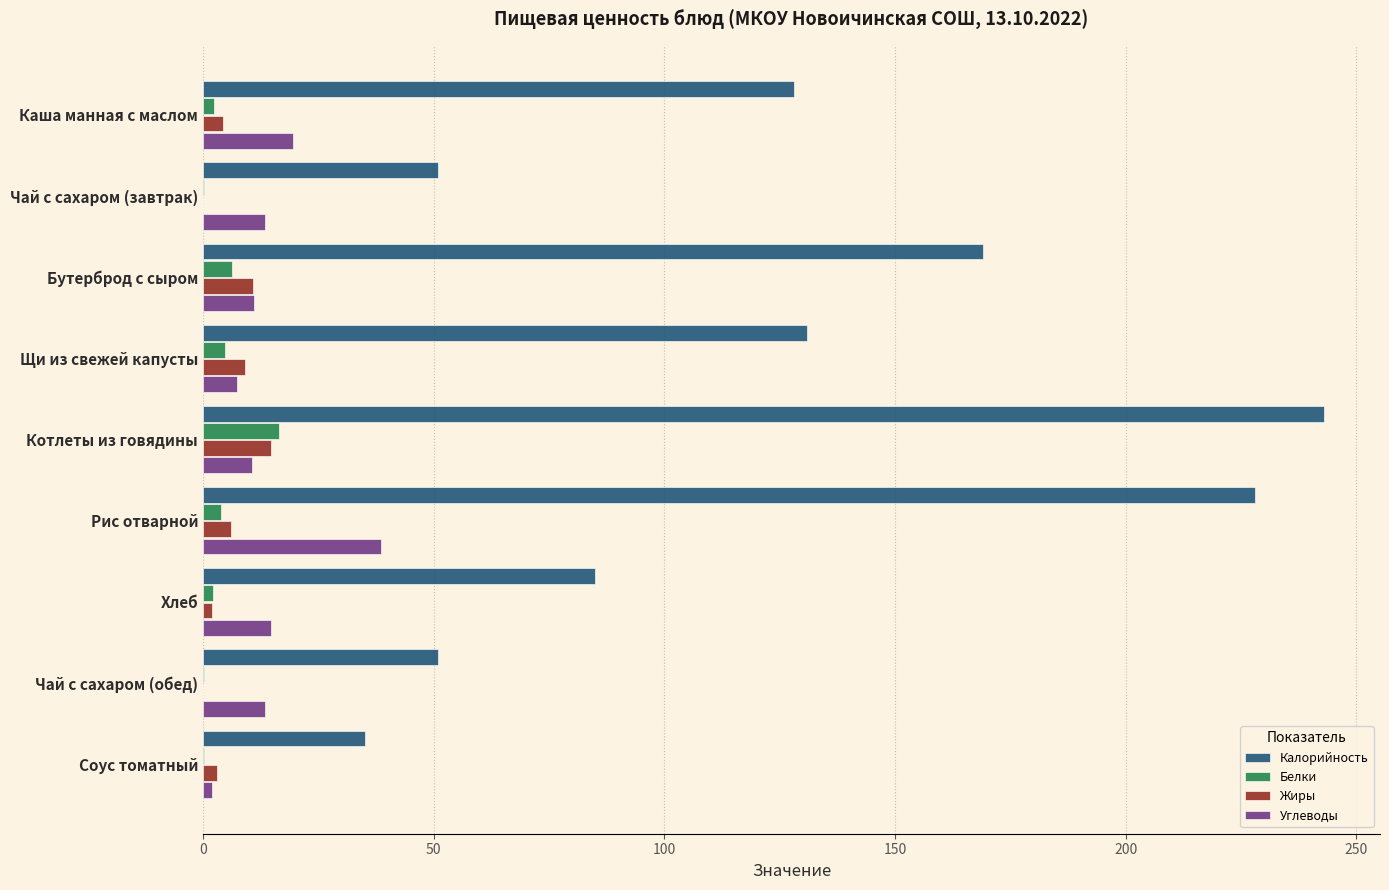

Which label corresponds to the largest value in the chart?

Котлеты из говядины